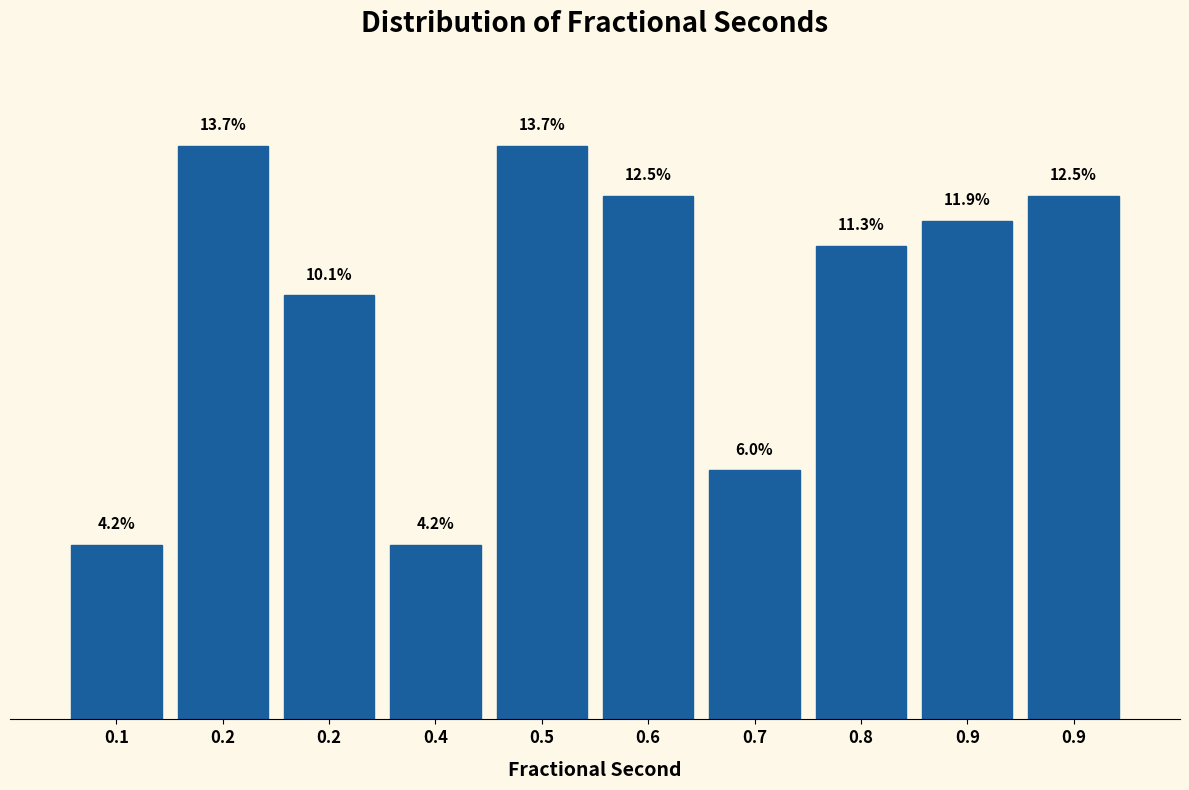

Does the chart contain any negative values?

No